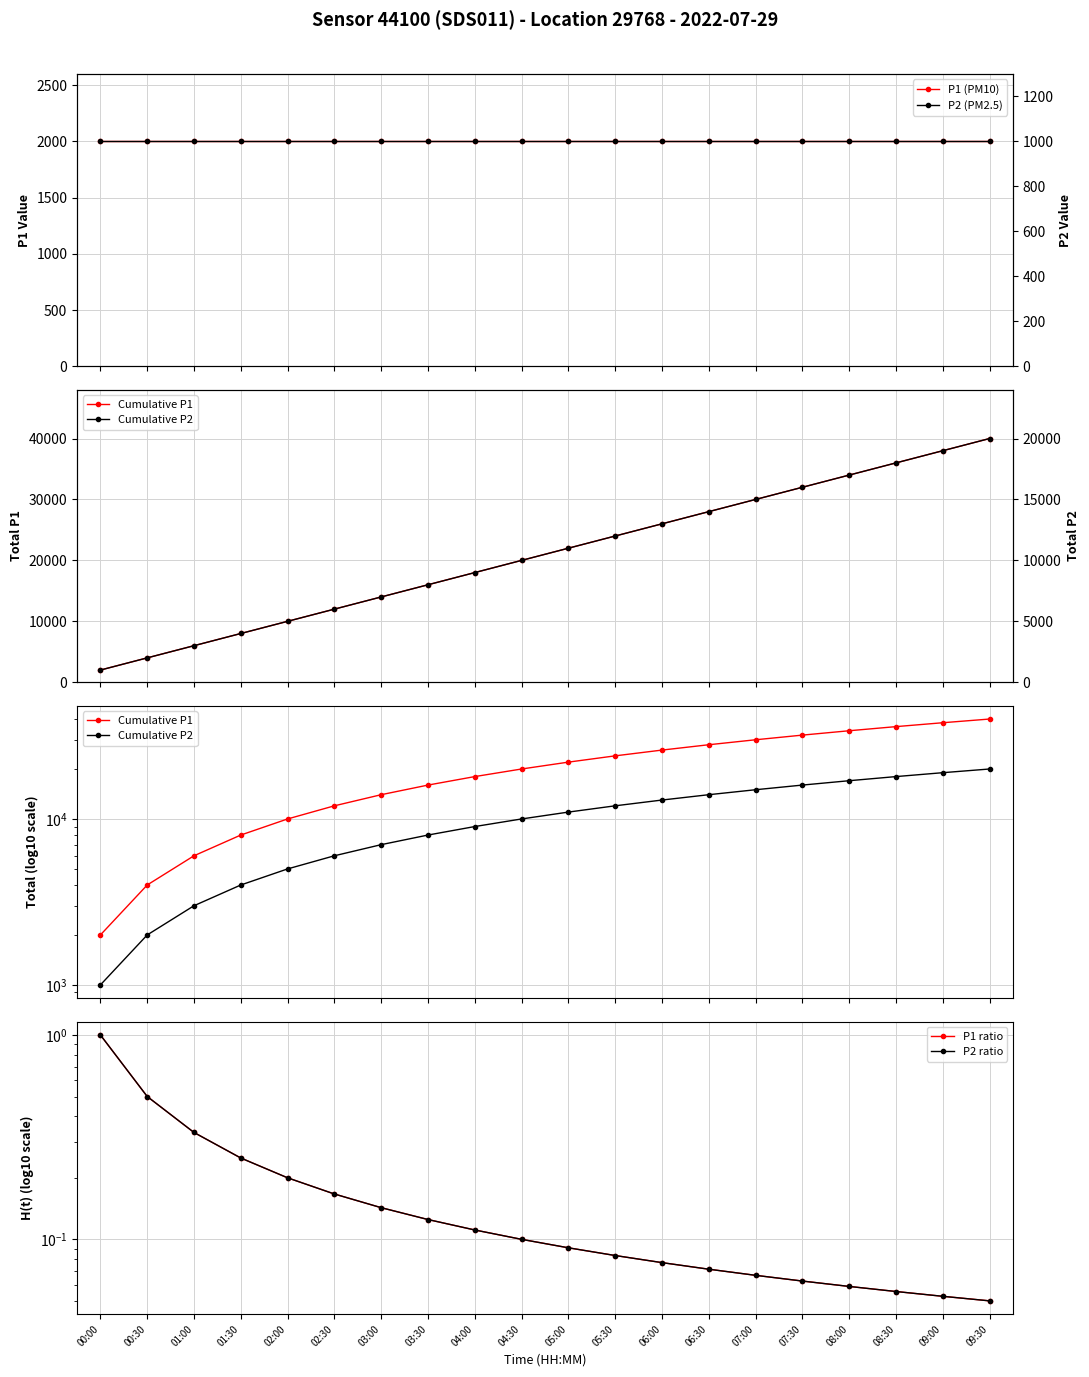

True or false: P2 ratio and P1 ratio cross at least once.

False